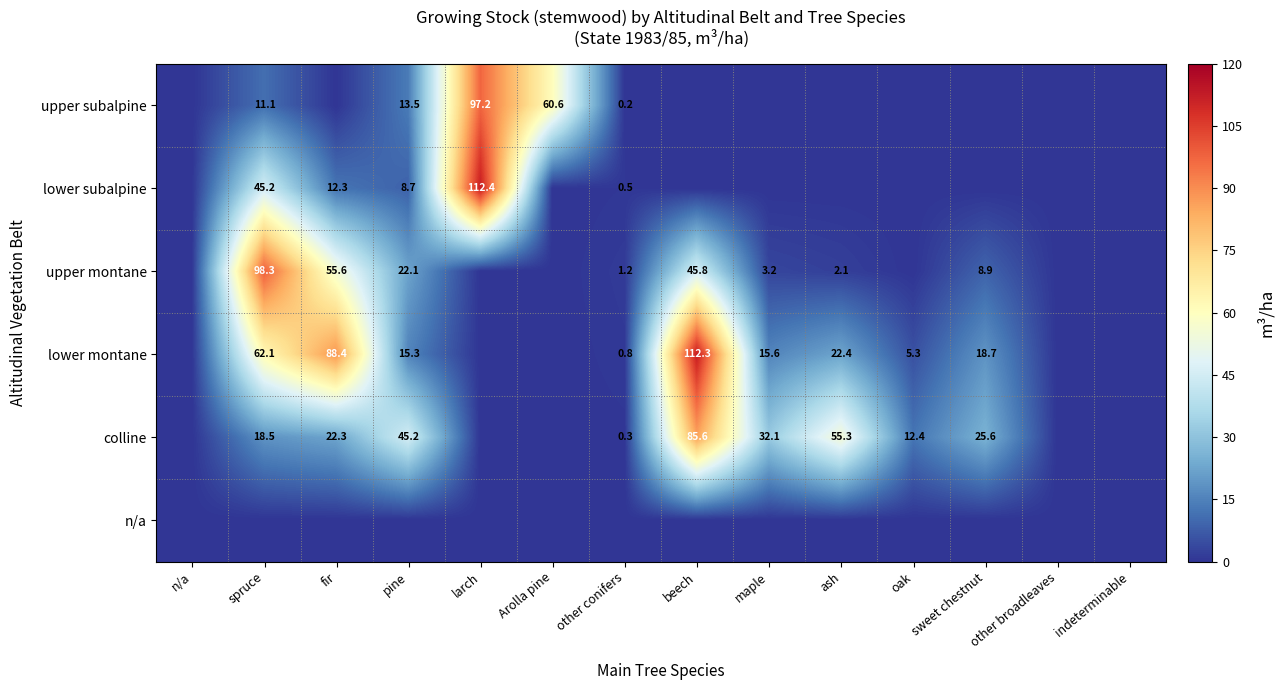

Between Arolla pine and larch, which is larger?

larch